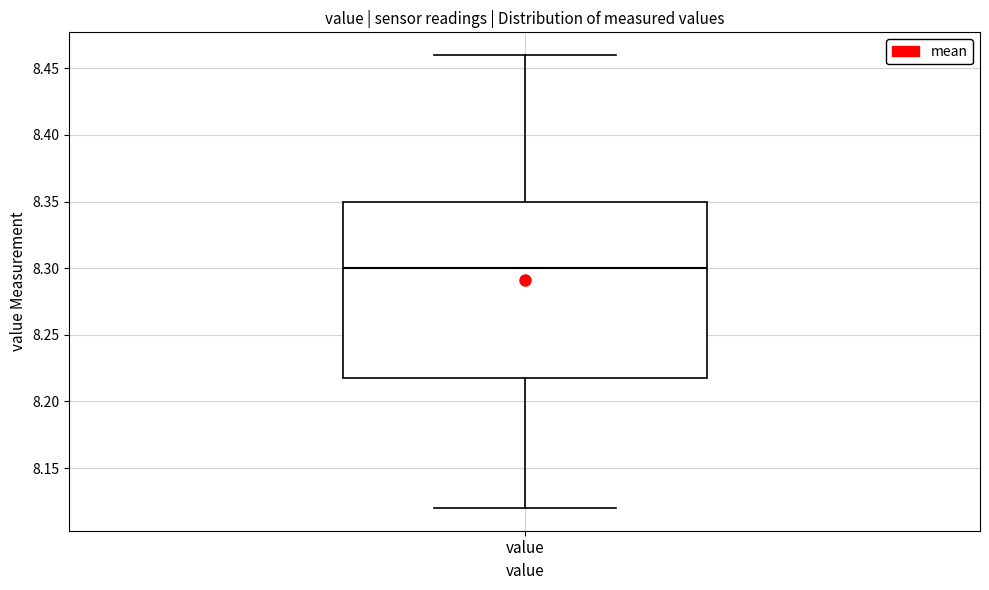

Transcribe this box plot: give where the median line is, the range the box spans, and where the two whiskers end, as read against the y-axis. The values are not printed on the chart, so give them approximately, as read against the axis.

median 8.30, box 8.22 to 8.35, whiskers 8.12 to 8.46